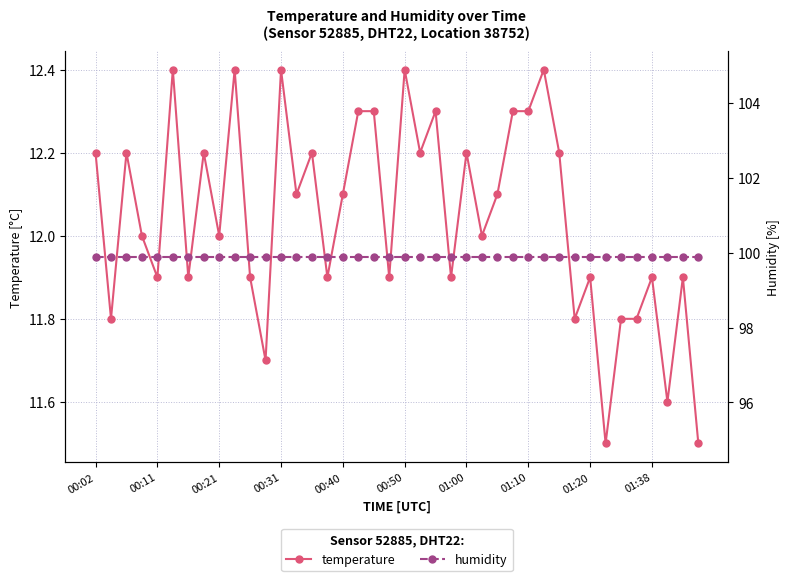

Rank the series by their maximum value, from highest to lowest.

humidity, temperature